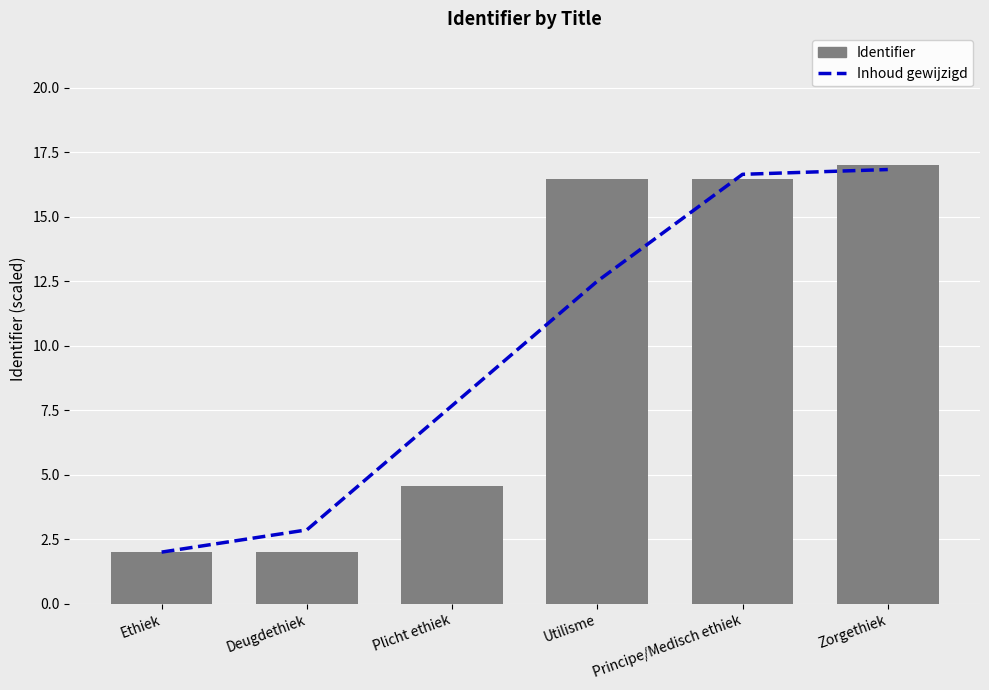

Reading left to right, transcribe all the data shown in this chart.

Inhoud gewijzigd: 2.0	2.9	7.7	12.5	16.6	16.8
Identifier: 2.0	2.0	4.6	16.4	16.5	17.0